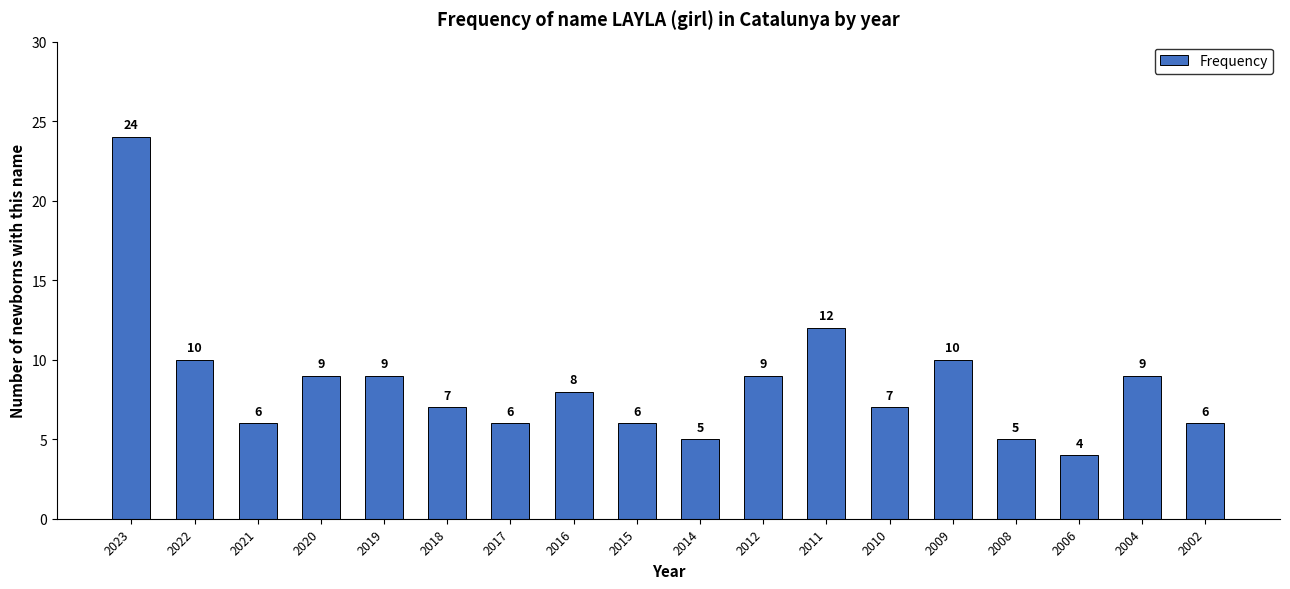

How many data points does each series have?

18